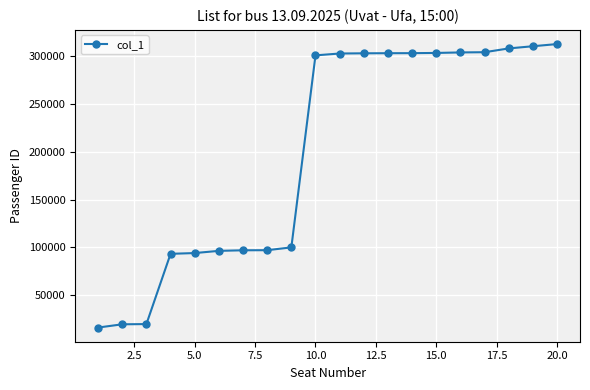

What is the smallest value displayed?

16166